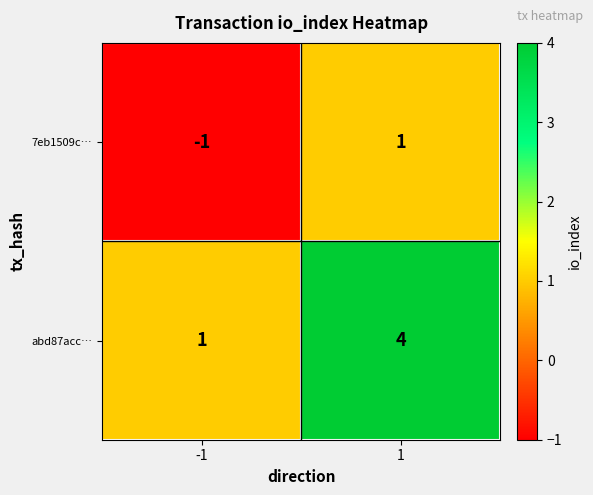

What is the spread (max minus min) of values at -1?

2